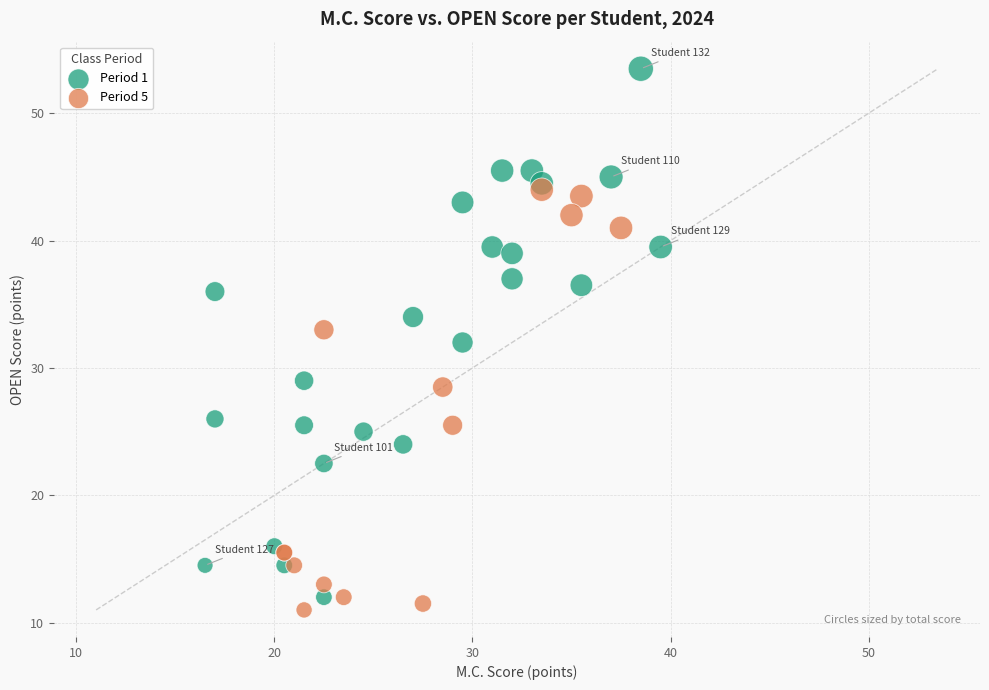

Which series has the widest spread of Y values?

Period 1